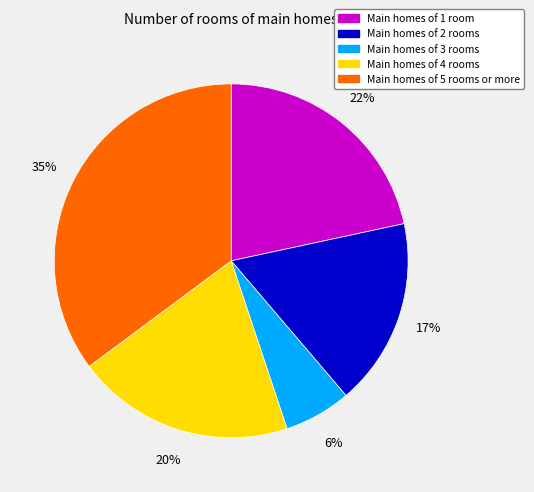

Does any single category account for the majority?

No